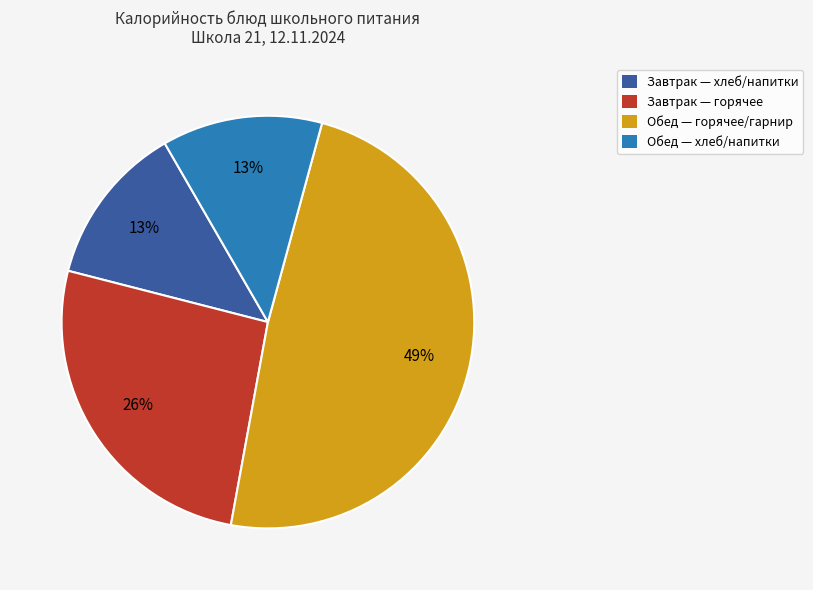

What is the ratio of the value at Завтрак — горячее to the value at Обед — горячее/гарнир?

0.5